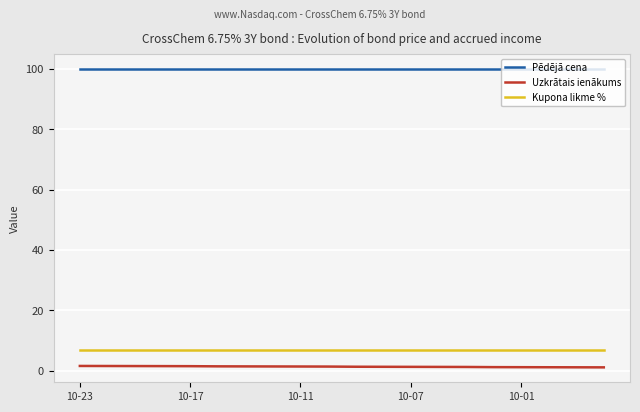

True or false: Uzkrātais ienākums and Kupona likme % intersect in this chart.

False